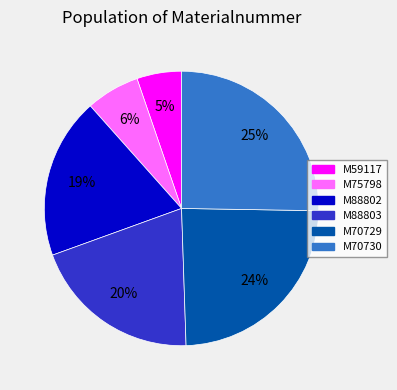

Combined, do M59117 and M70729 account for over 50%?

No